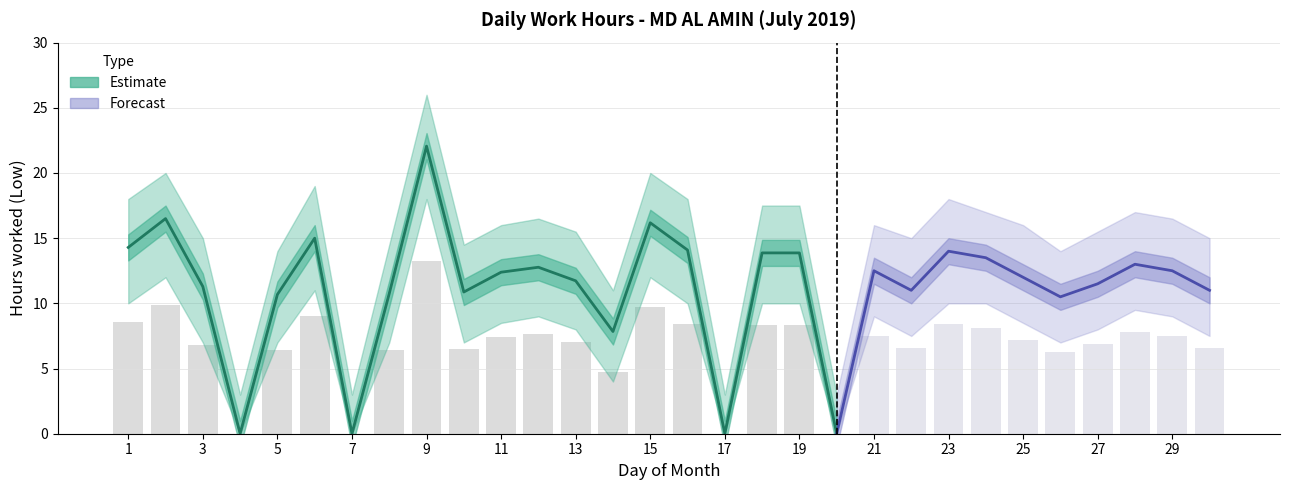

Reading right to left, list all the values displayed in this chart.

Low Hours: 30=11.0	29=12.5	28=13.0	27=11.5	26=10.5	25=12.0	24=13.5	23=14.0	22=11.0	21=12.5	20=0.0	19=13.9	18=13.9	17=0.0	16=14.1	15=16.2	14=7.8	13=11.7	12=12.8	11=12.4	10=10.9	9=22.1	8=10.8	7=0.0	6=15.0	5=10.7	4=0.0	3=11.3	2=16.5	1=14.3
Upper Bound: 30=15.0	29=16.5	28=17.0	27=15.5	26=14.0	25=16.0	24=17.0	23=18.0	22=15.0	21=16.0	20=3.0	19=17.5	18=17.5	17=3.0	16=18.0	15=20.0	14=11.0	13=15.5	12=16.5	11=16.0	10=14.5	9=26.0	8=14.5	7=3.0	6=19.0	5=14.0	4=3.0	3=15.0	2=20.0	1=18.0
Lower Bound: 30=7.5	29=9.0	28=9.5	27=8.0	26=7.0	25=8.5	24=10.0	23=10.0	22=7.5	21=9.0	20=0.0	19=10.0	18=10.0	17=0.0	16=10.0	15=12.0	14=4.0	13=8.0	12=9.0	11=8.5	10=7.0	9=18.0	8=7.0	7=0.0	6=11.0	5=7.0	4=0.0	3=7.0	2=12.0	1=10.0